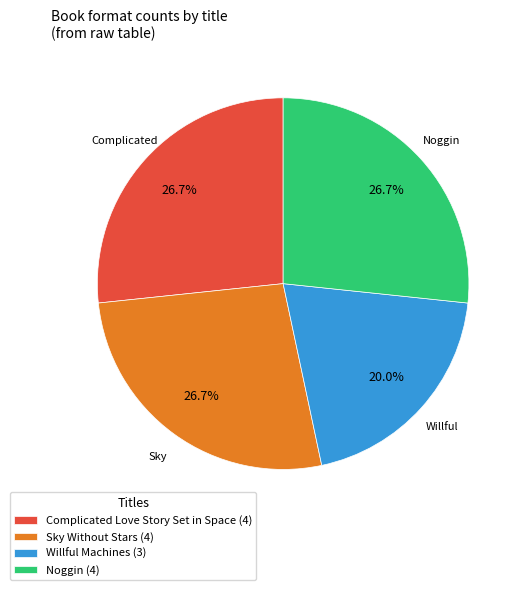

Between Noggin and Willful Machines, which is larger?

Noggin